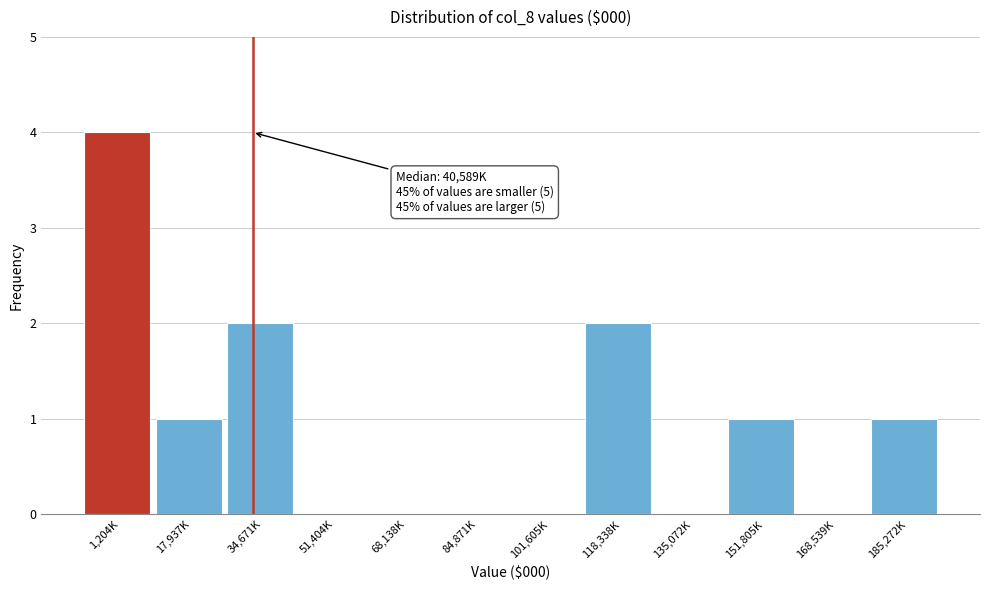

Reading left to right, what are all the values shown in this chart?

1,204K=4	17,937K=1	34,671K=2	51,404K=0	68,138K=0	84,871K=0	101,605K=0	118,338K=2	135,072K=0	151,805K=1	168,539K=0	185,272K=1